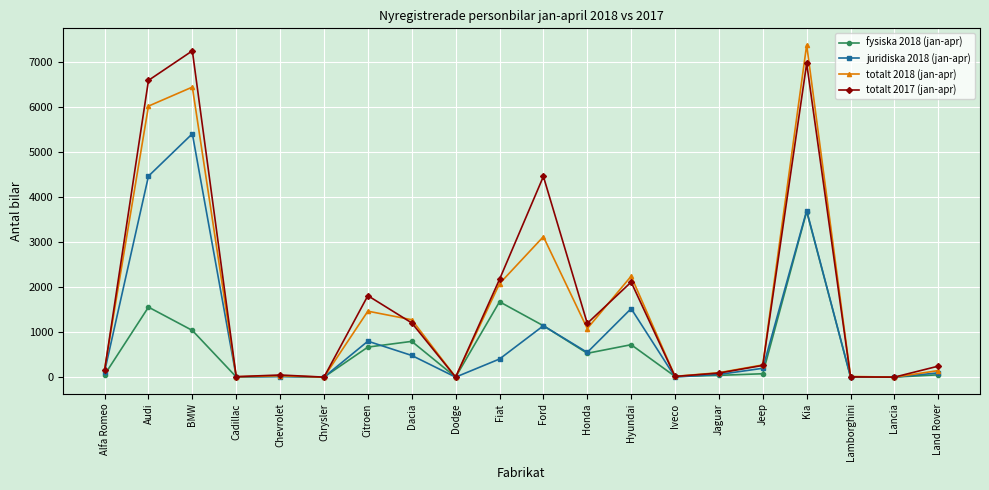

Is this an area chart (filled region under the line)?

No